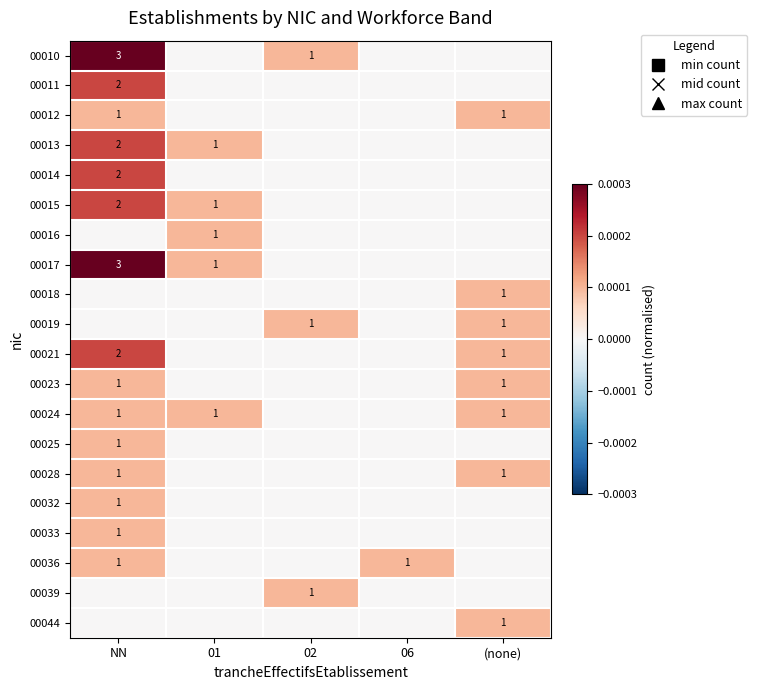

True or false: 00032 has a value of 1 at NN.

True